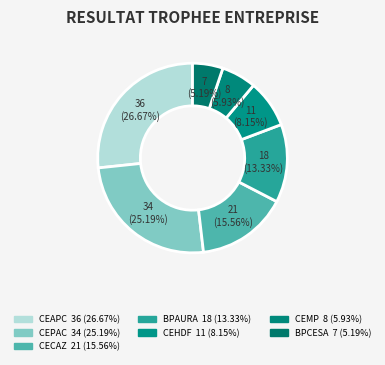

Rank the categories by value from lowest to highest.

BPCESA, CEMP, CEHDF, BPAURA, CECAZ, CEPAC, CEAPC